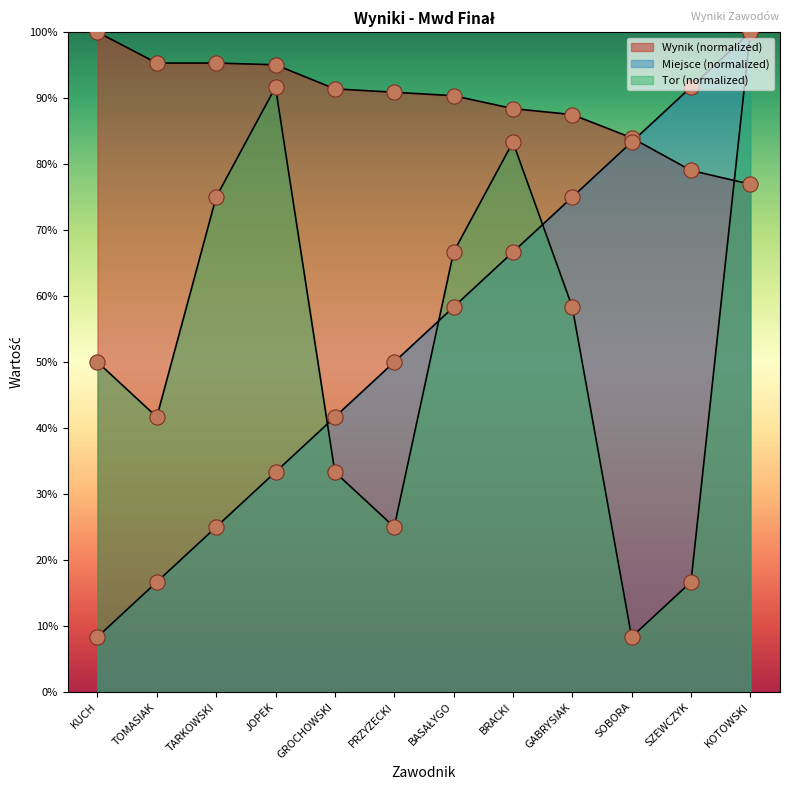

What is the total value across all series at JOPEK?

220.1